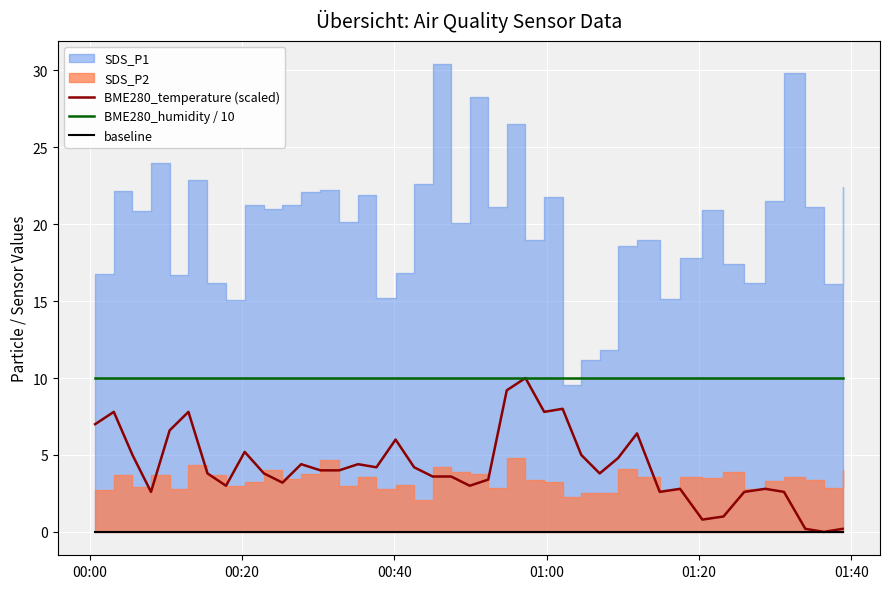

What is the maximum value for BME280_temperature (scaled)?

10.0